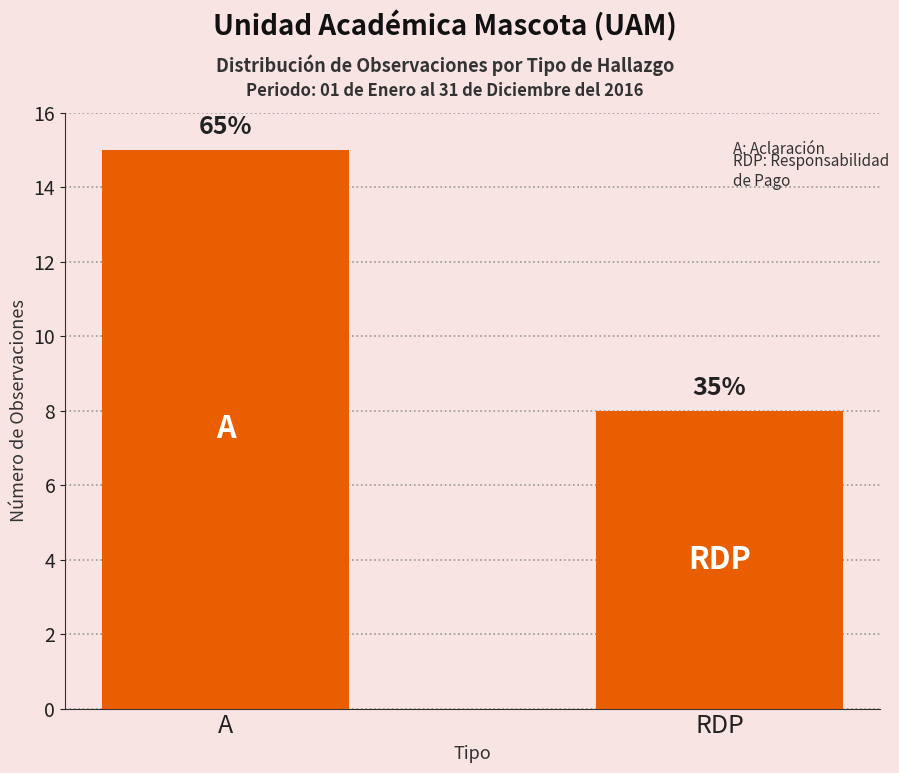

How many bars are there in total?

2